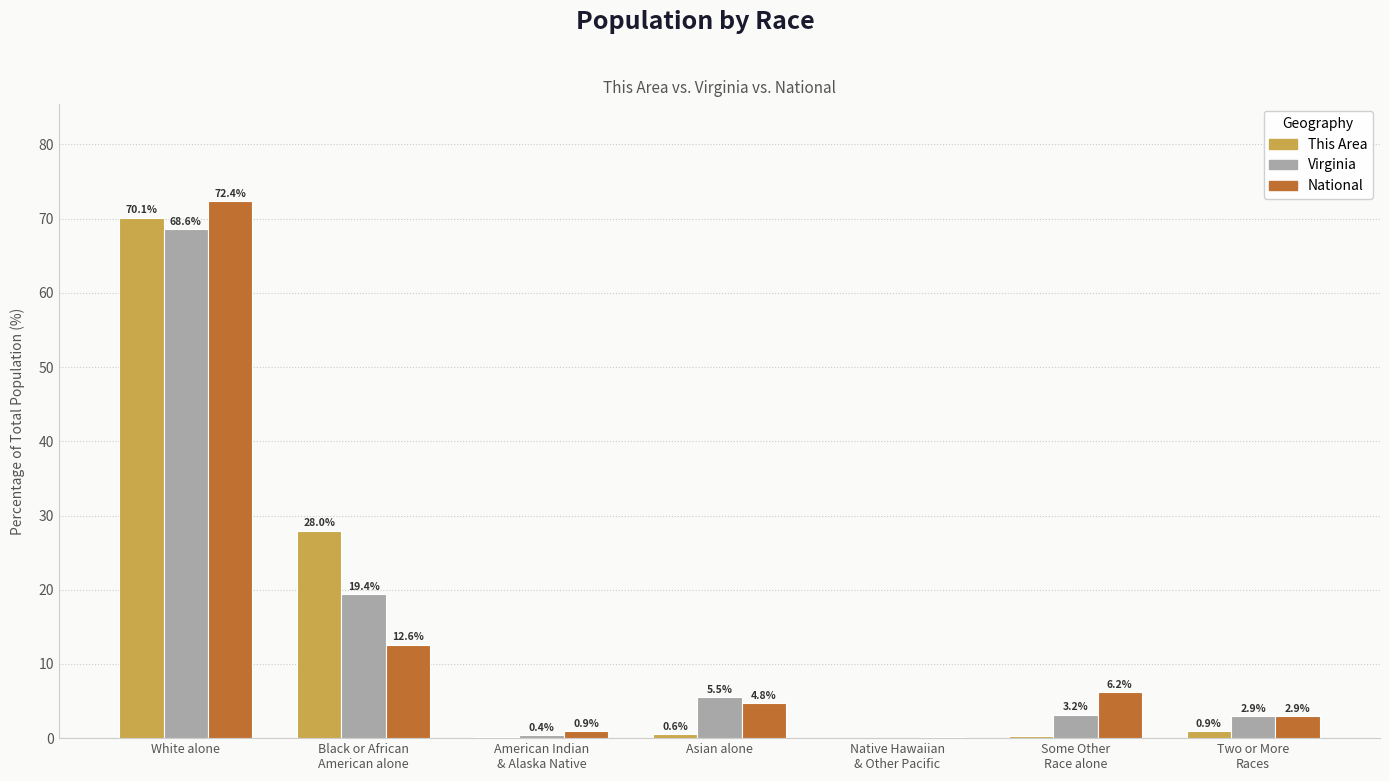

What is the sum of all National values?

100.0